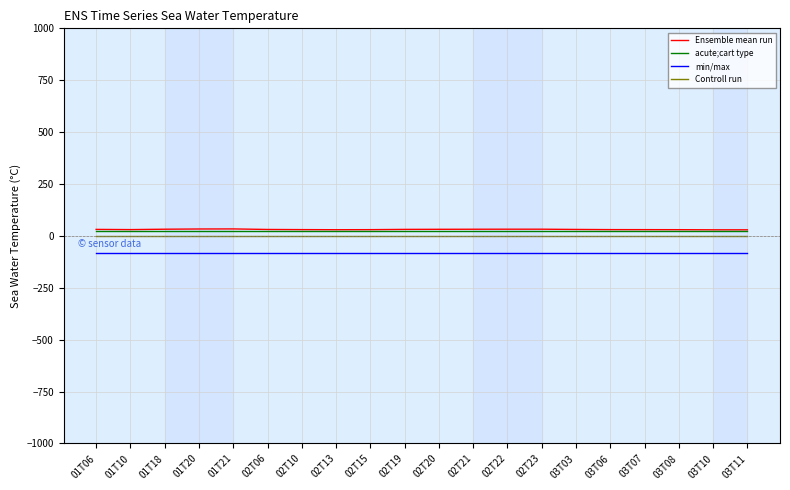

What is the total value across all series at 02T19?

-22.9